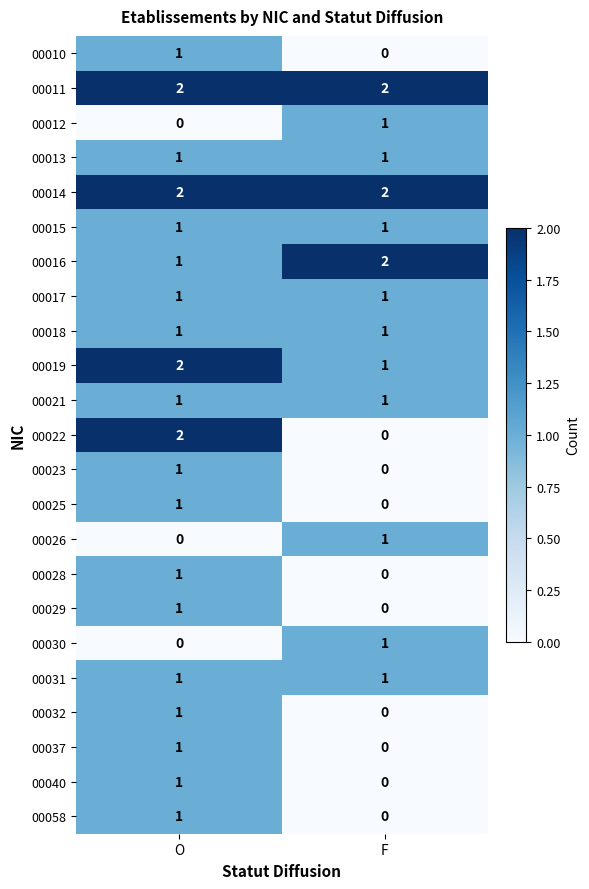

The value of 00032 at F is 0. True or false?

True